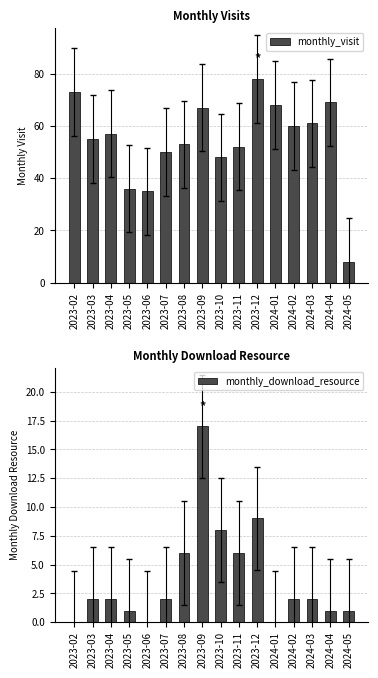

Reading right to left, what are all the values shown in this chart?

monthly_visit: 2024-05=8	2024-04=69	2024-03=61	2024-02=60	2024-01=68	2023-12=78	2023-11=52	2023-10=48	2023-09=67	2023-08=53	2023-07=50	2023-06=35	2023-05=36	2023-04=57	2023-03=55	2023-02=73
monthly_download_resource: 2024-05=1	2024-04=1	2024-03=2	2024-02=2	2024-01=0	2023-12=9	2023-11=6	2023-10=8	2023-09=17	2023-08=6	2023-07=2	2023-06=0	2023-05=1	2023-04=2	2023-03=2	2023-02=0